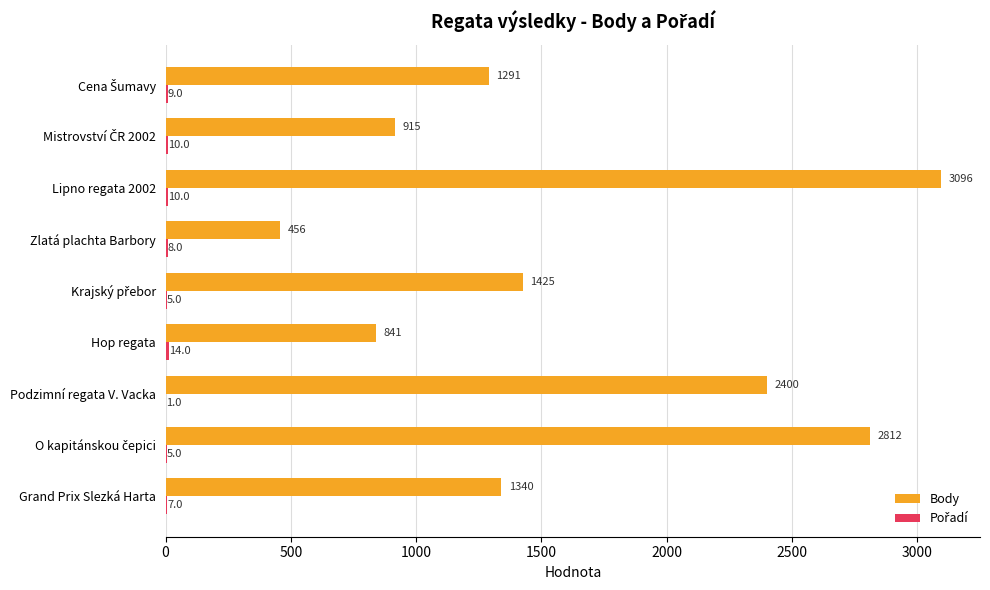

True or false: Body has a value of 4231 at Podzimní regata V. Vacka.

False